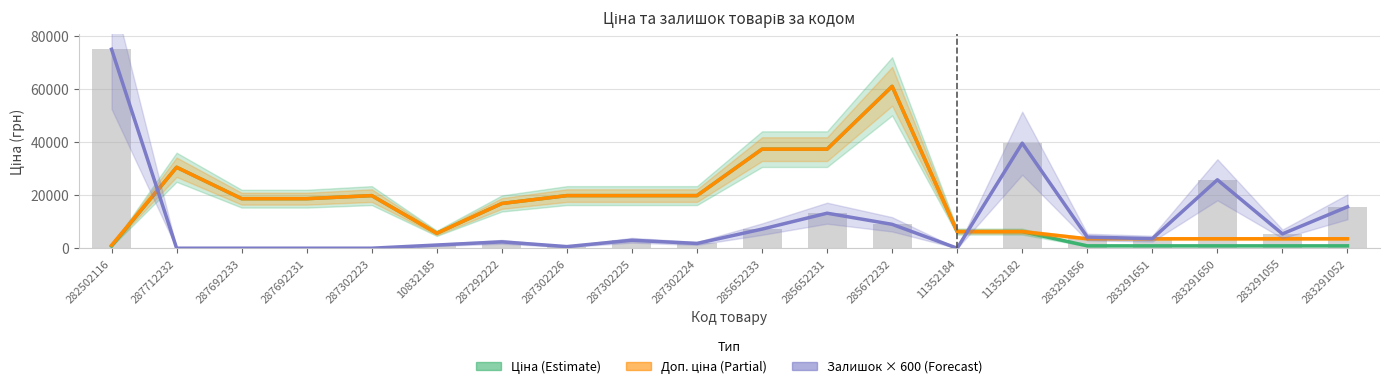

Are the bars grouped side by side (vs. stacked)?

Yes